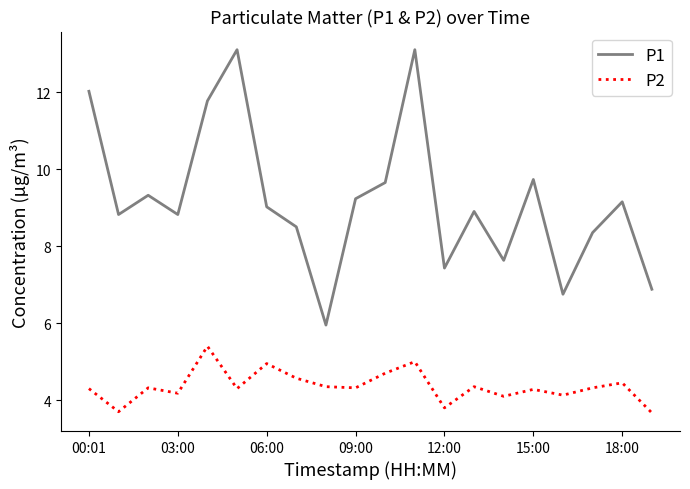

Which series has the largest total across all categories?

P1